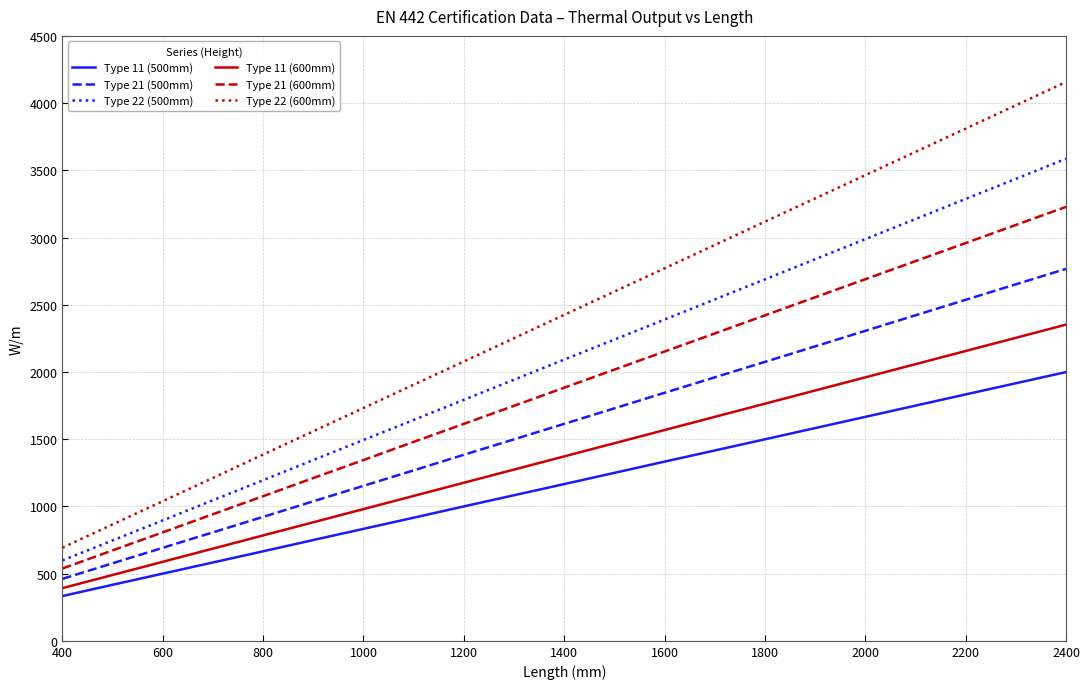

What is the sum of all Type 22 (500mm) values?

27789